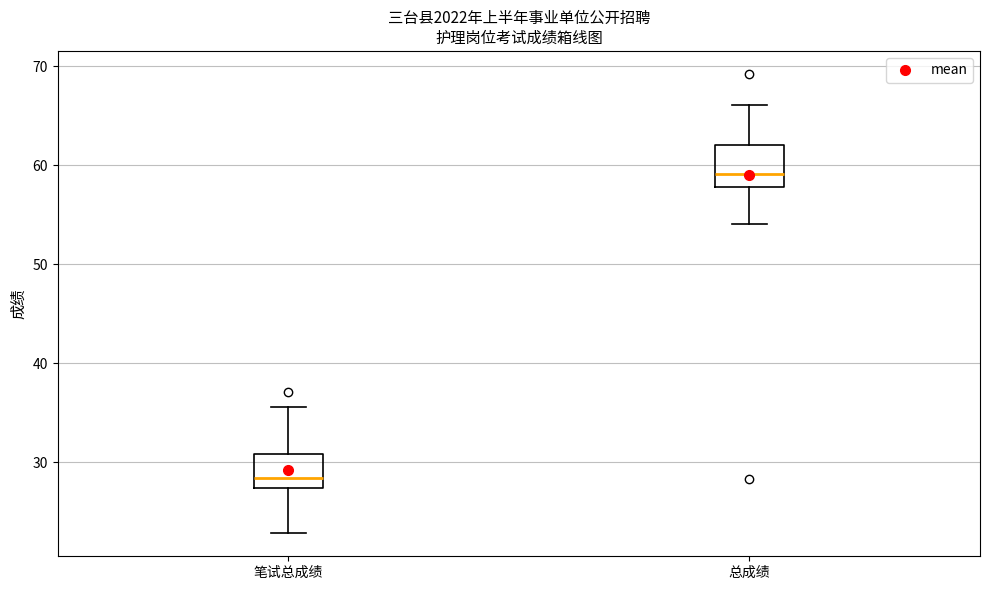

Which box's median line is the highest?

总成绩